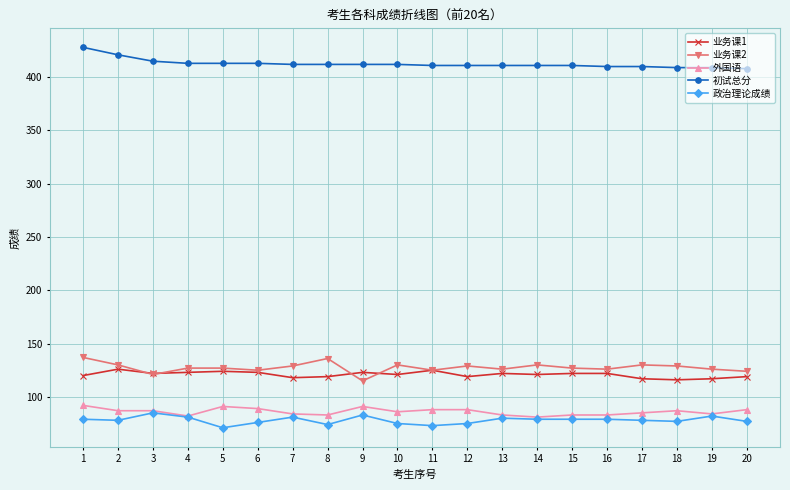

Is this an area chart (filled region under the line)?

No